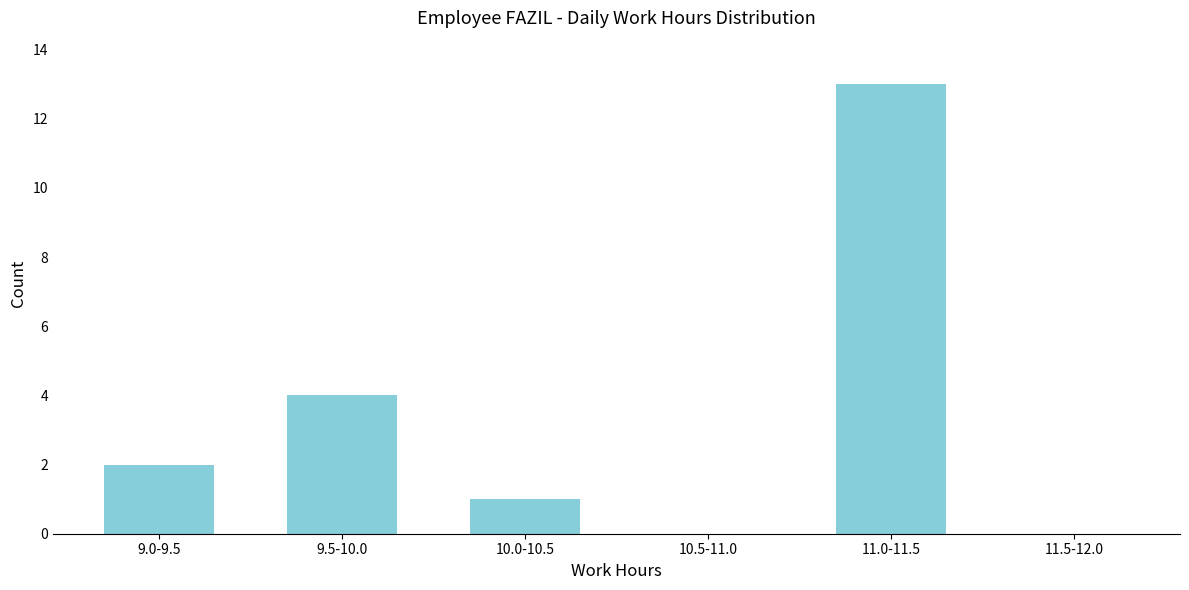

Reading right to left, list all the values displayed in this chart.

11.5-12.0=0	11.0-11.5=13	10.5-11.0=0	10.0-10.5=1	9.5-10.0=4	9.0-9.5=2